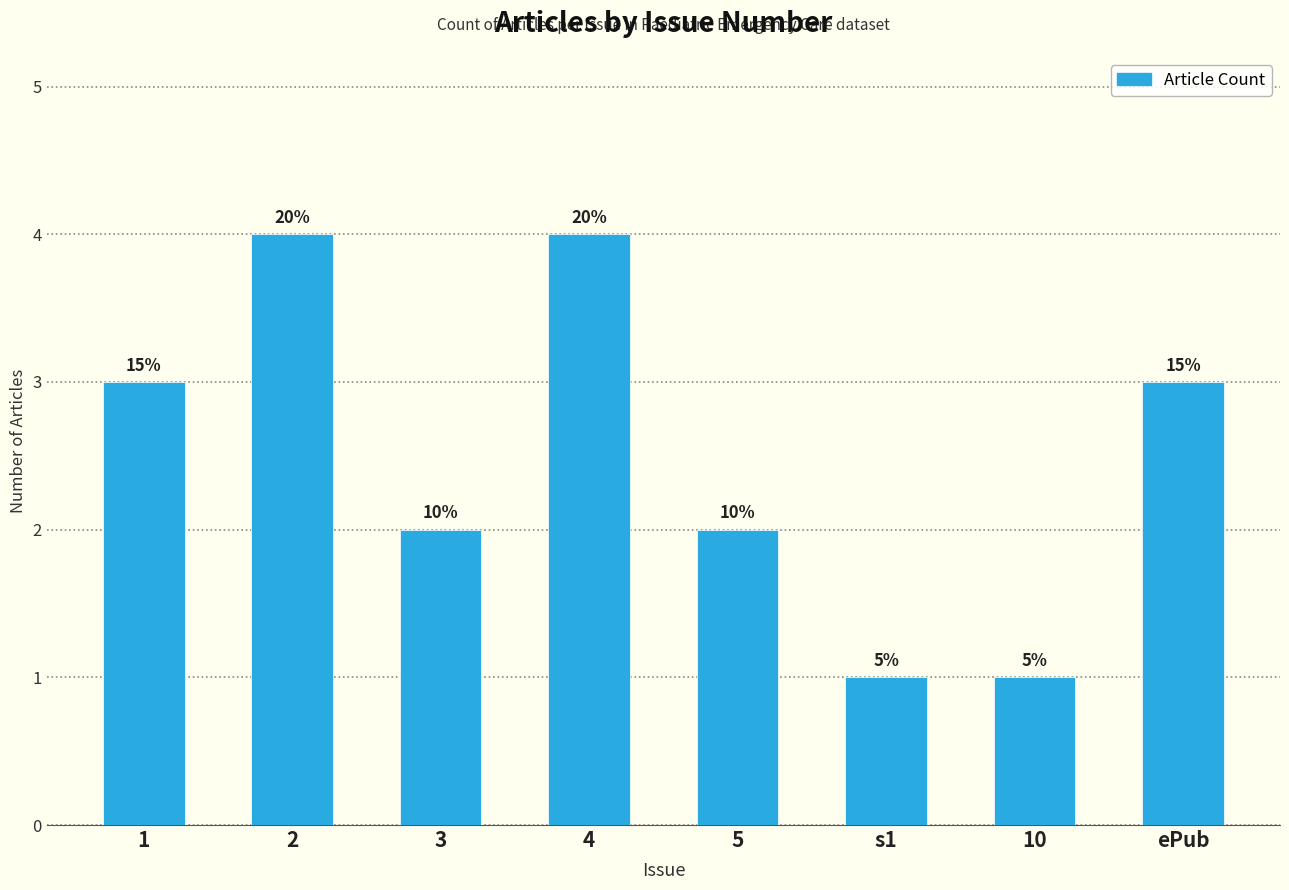

What is the greatest value displayed?

4